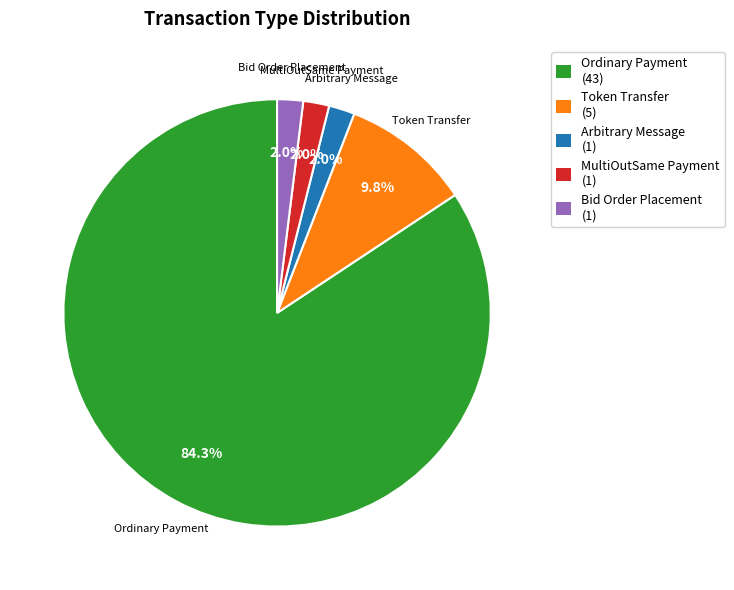

To the nearest percent, what portion does Token Transfer represent?

10%